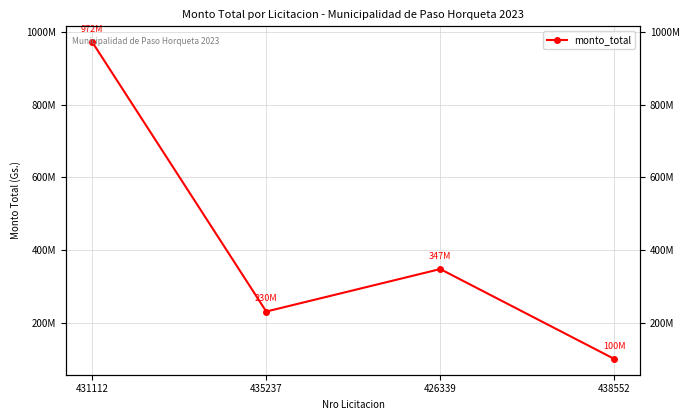

Rank the categories by value from lowest to highest.

438552, 435237, 426339, 431112